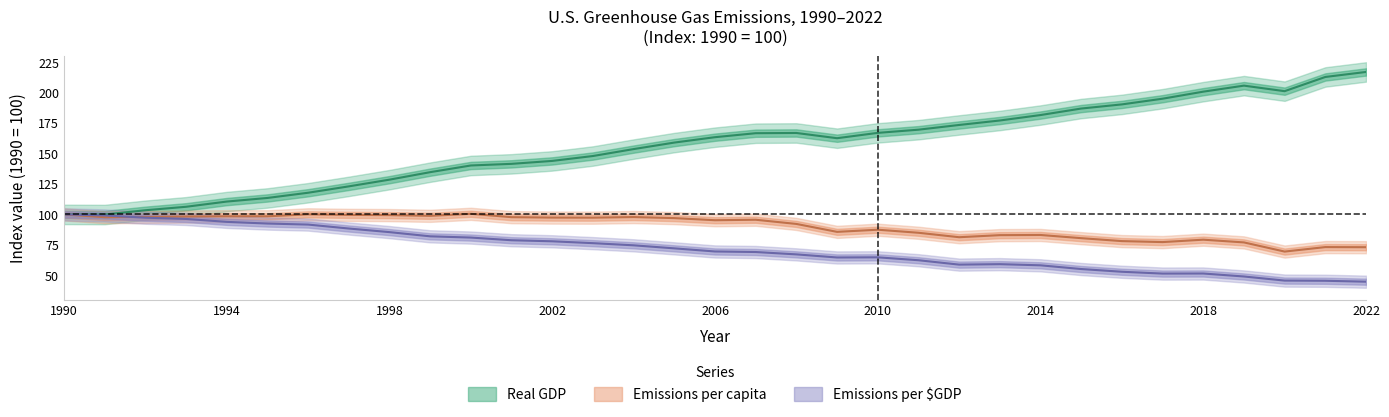

True or false: Real GDP and Emissions per $GDP cross at least once.

False